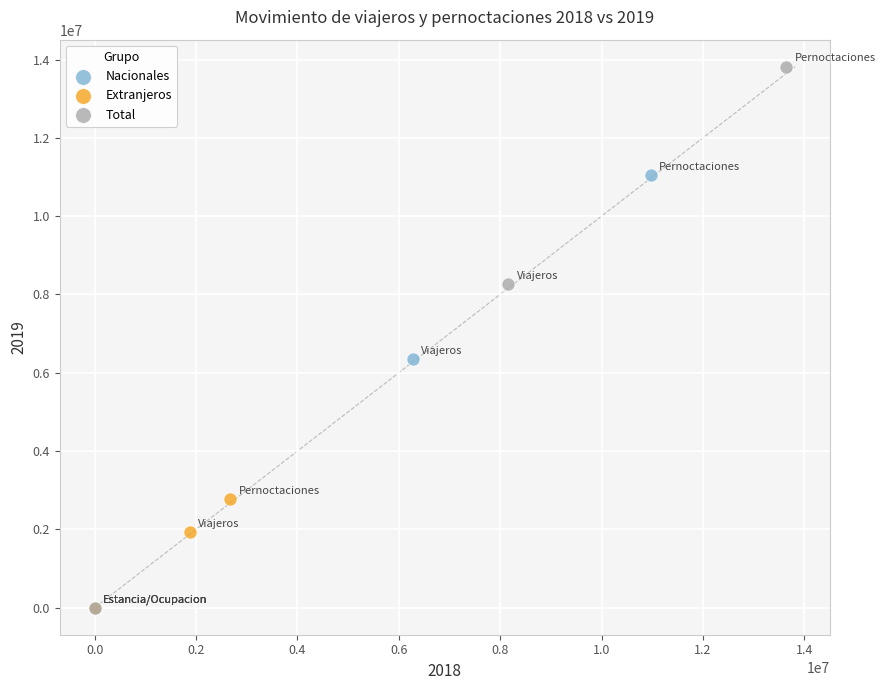

Which series has the widest spread of Y values?

Total